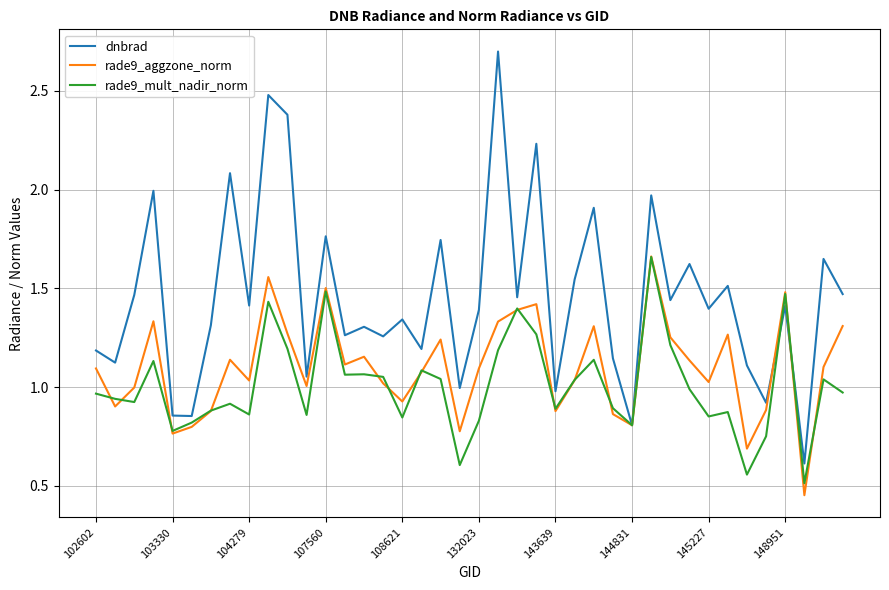

Which series has the largest total across all categories?

dnbrad